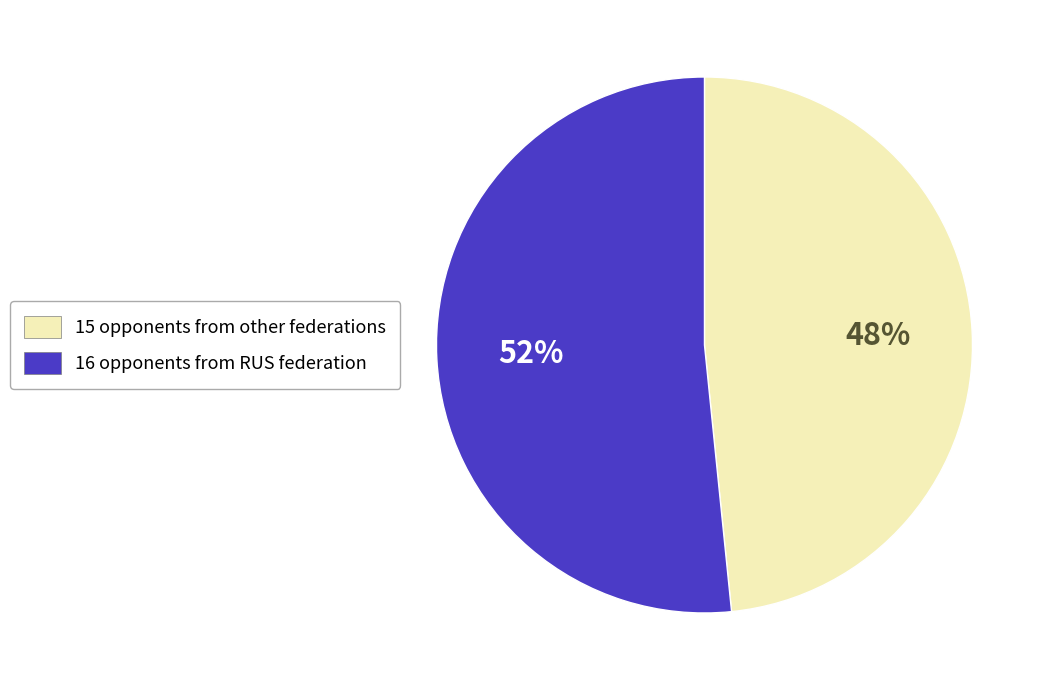

Approximately how many times larger is the value at 15 opponents from other federations compared to 16 opponents from RUS federation?

0.9